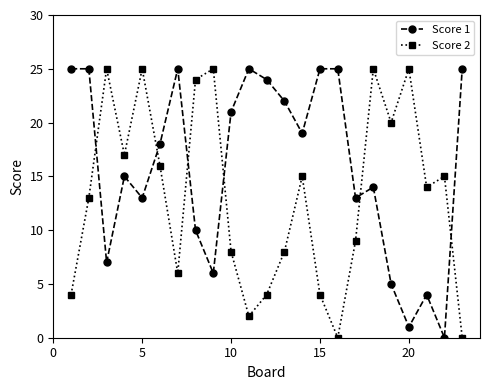

Which series has the largest total across all categories?

Score 1